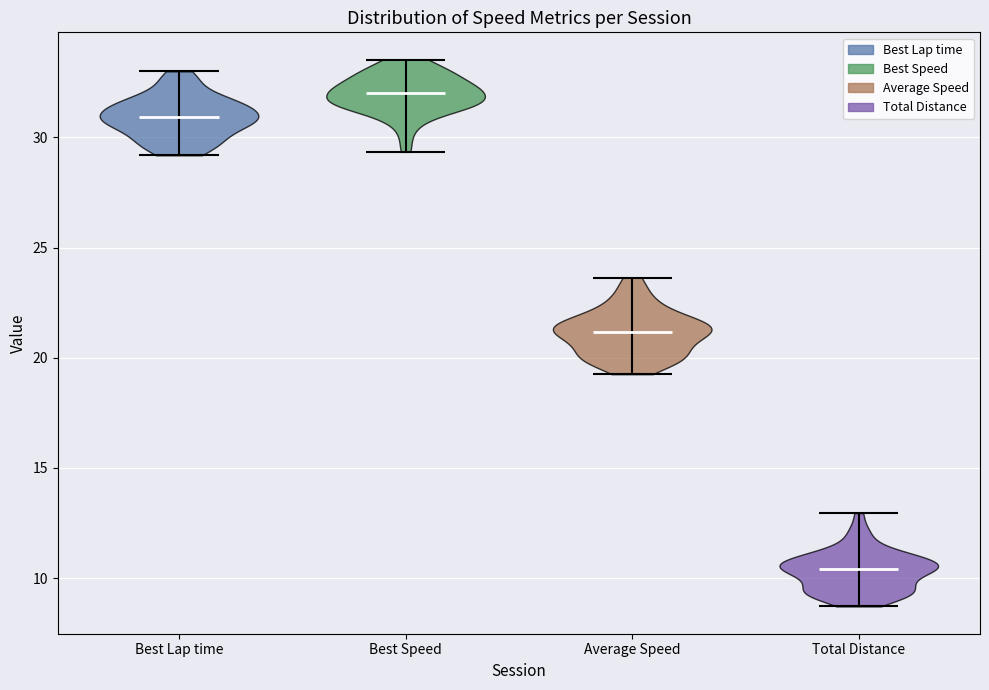

Reading left to right, read every violin against the y-axis: where its median line is, and the lowest and highest points it reaches. The values are not printed on the chart, so give them approximately, as read against the axis.

Best Lap time: median line 31.0, lowest point 29.0, highest point 33.0
Best Speed: median line 32.0, lowest point 29.5, highest point 33.5
Average Speed: median line 21.0, lowest point 19.5, highest point 23.5
Total Distance: median line 10.5, lowest point 8.5, highest point 13.0